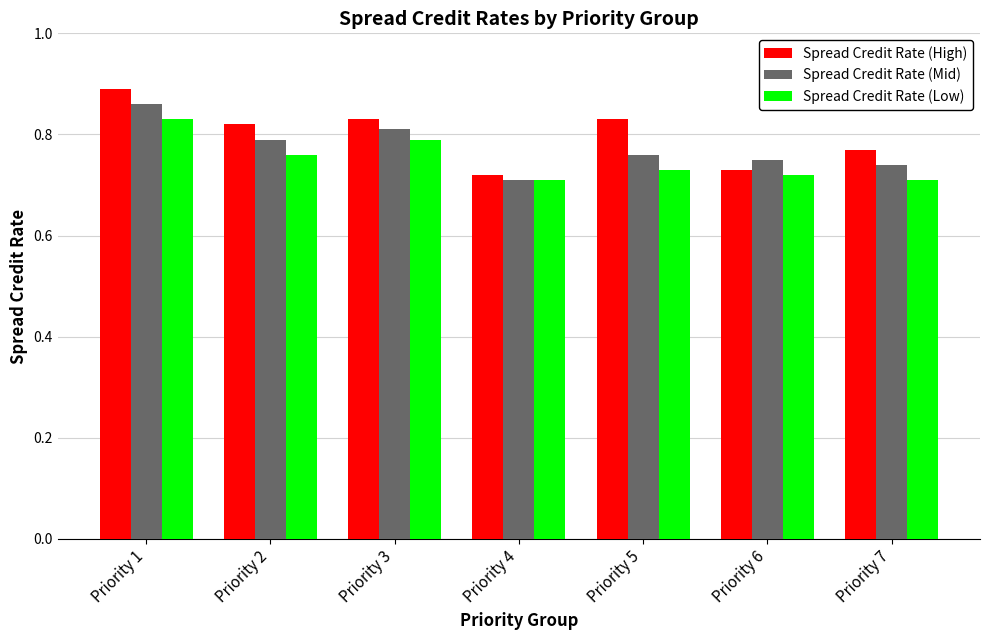

List the series in order of their overall mean, highest first.

Spread Credit Rate (High), Spread Credit Rate (Mid), Spread Credit Rate (Low)